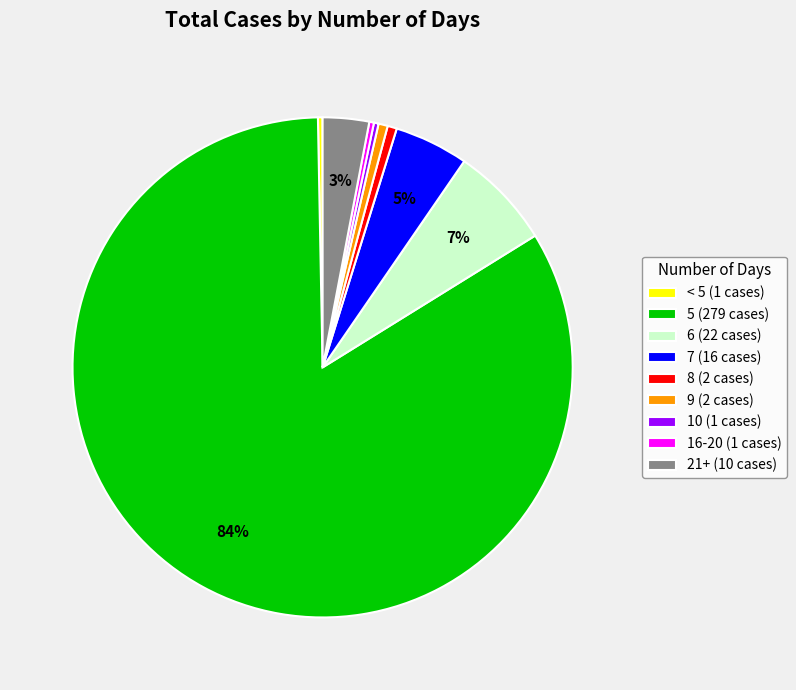

Combined, do 7 (16 cases) and < 5 (1 cases) account for over 50%?

No